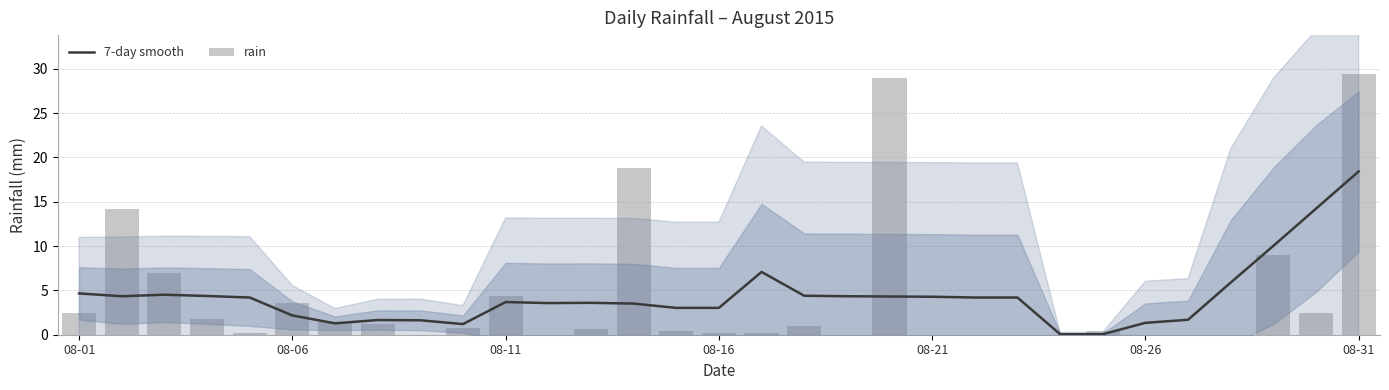

What are all the series names shown in the legend?

7-day smooth, rain